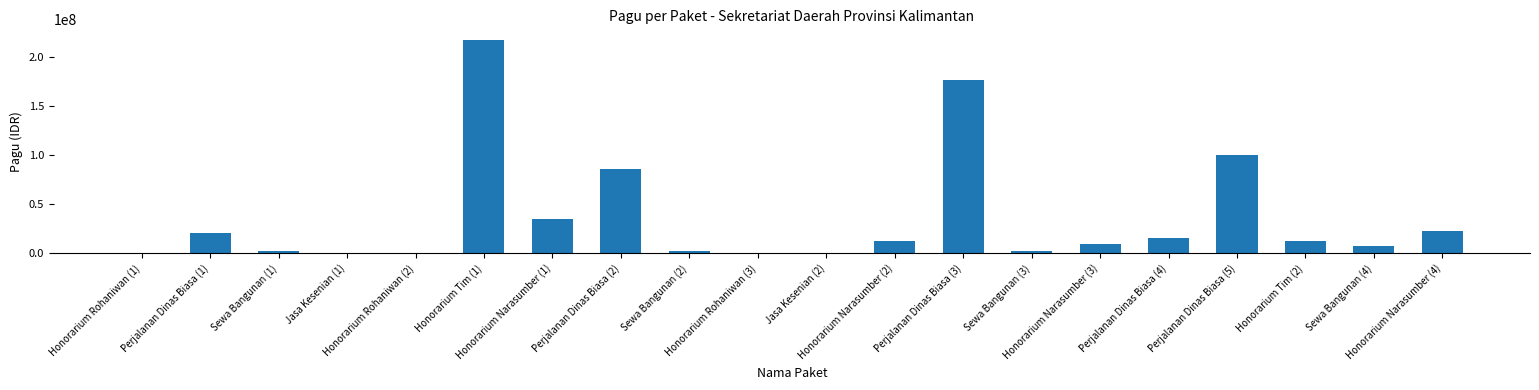

What is the greatest value displayed?

217200000